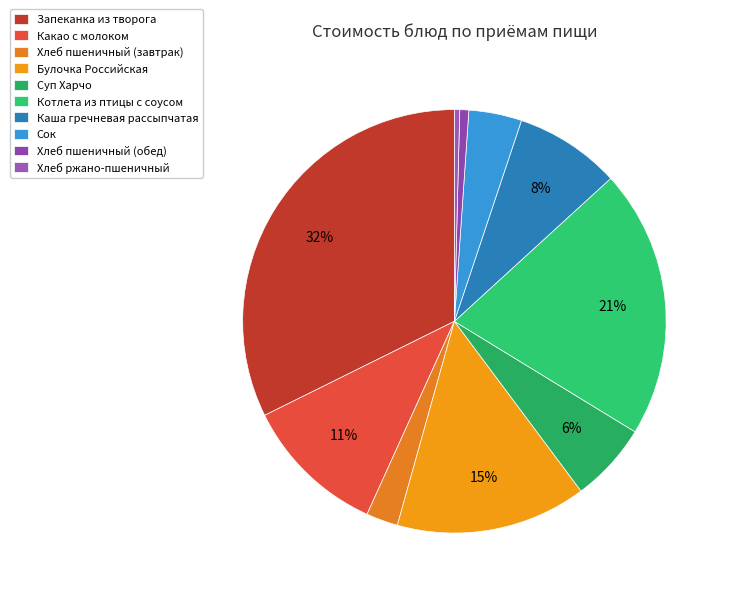

Is it true that Запеканка из творога is 27% of the pie?

False